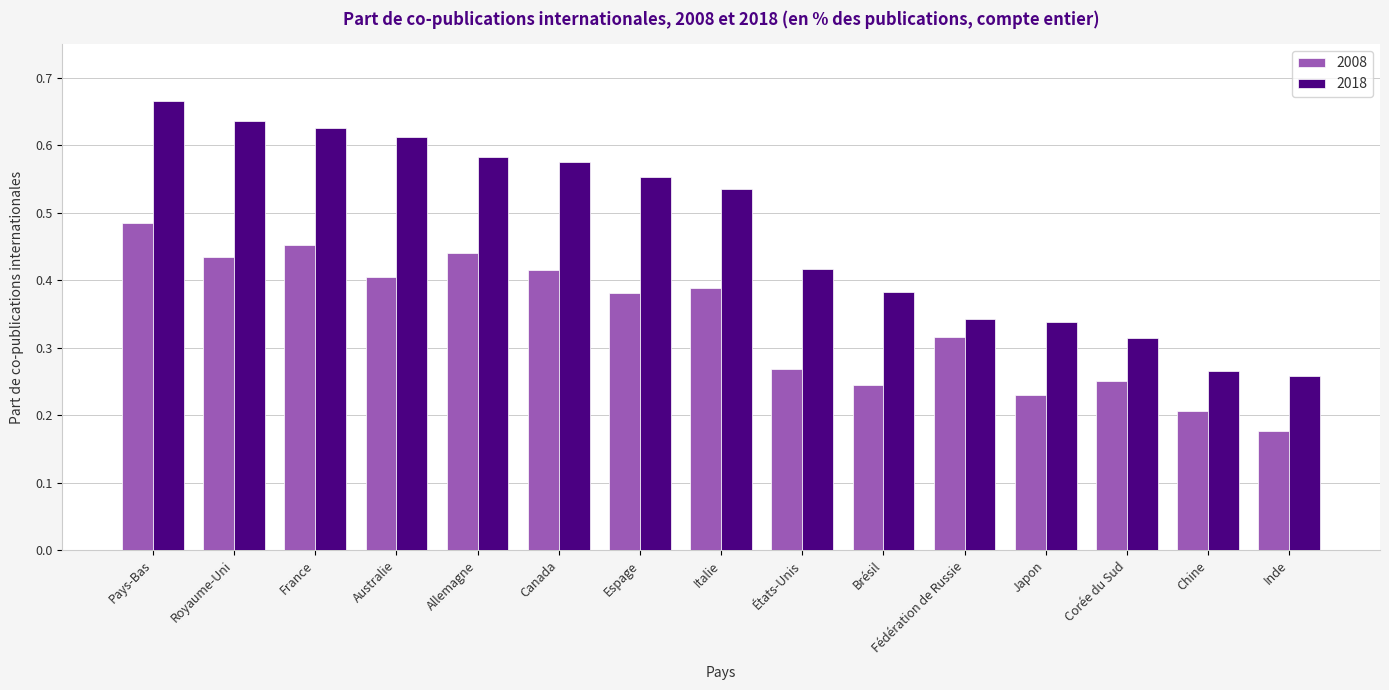

The 2018 series shows 0.4 at Brésil. True or false?

True